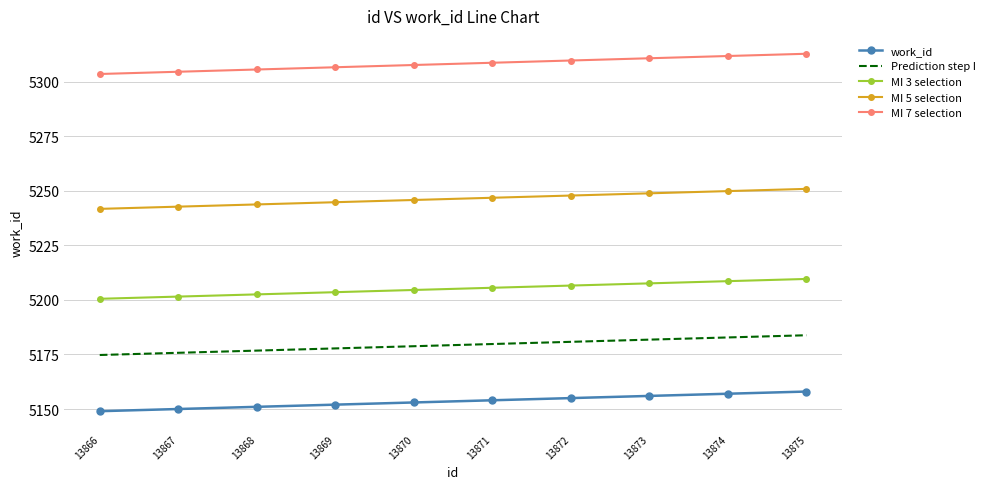

At 13873, list the series in order from smallest to largest.

work_id, Prediction step I, MI 3 selection, MI 5 selection, MI 7 selection